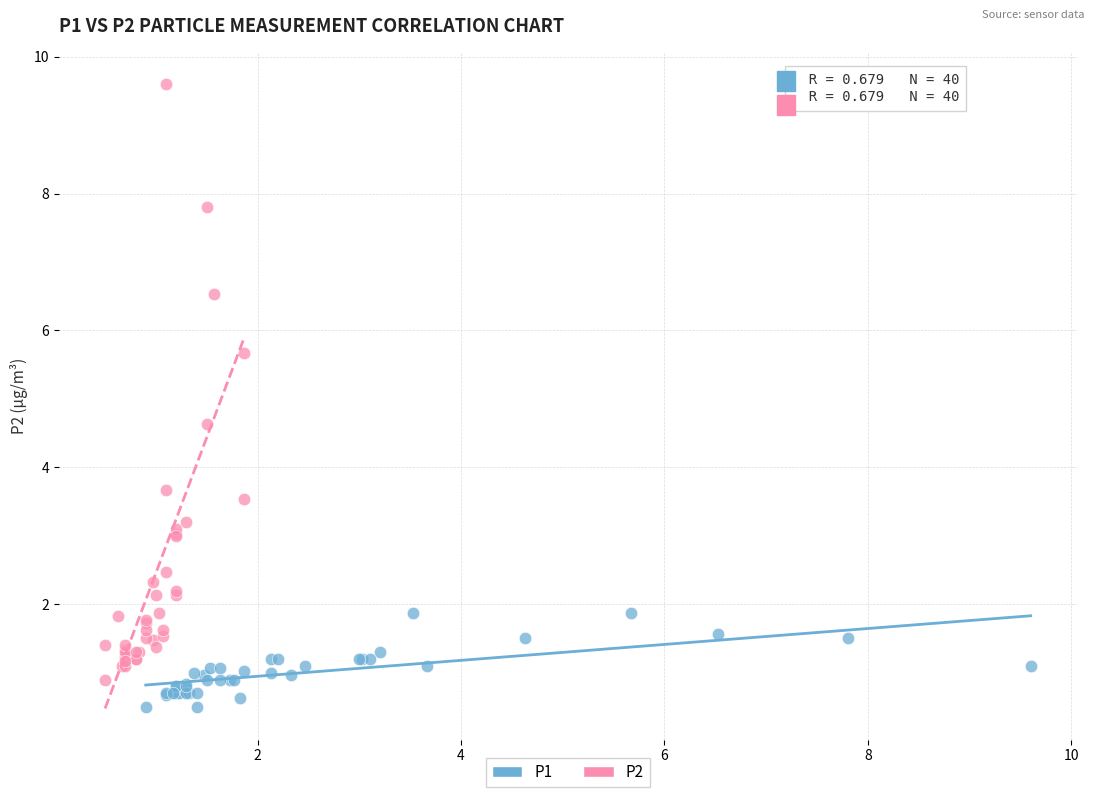

Which series has the largest Y range (max minus min)?

P2